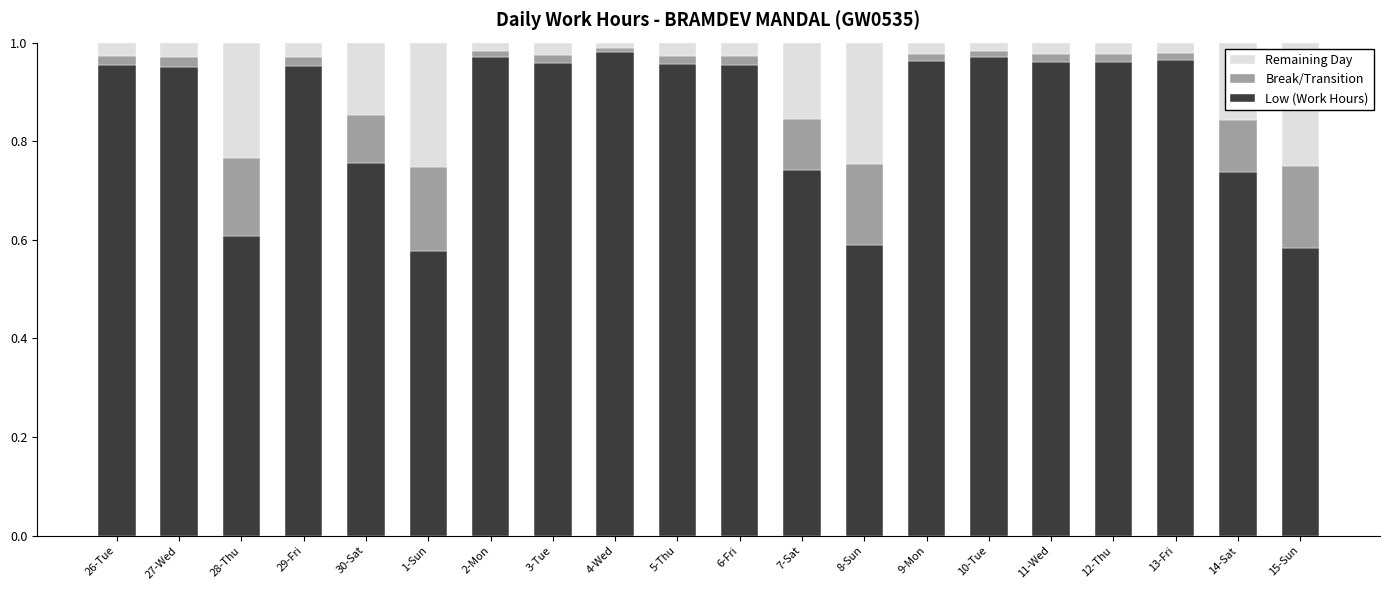

What is the difference between the second highest and minimum values in the Low (Work Hours) series?

0.4